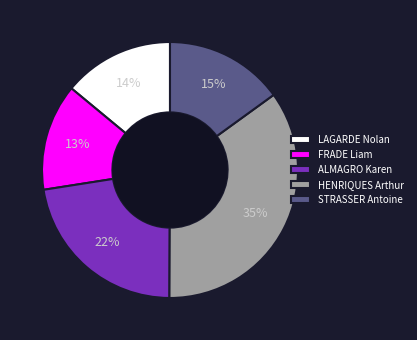

To the nearest percent, what is the difference between the largest and smallest slice percentages?

22%